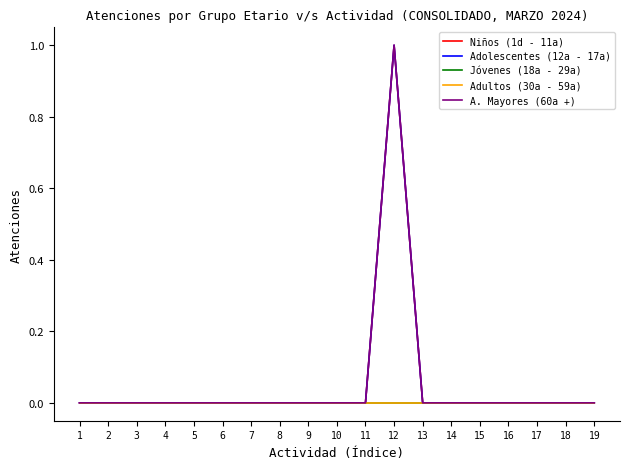

Reading left to right, what are all the values shown in this chart?

Niños (1d - 11a): 0	0	0	0	0	0	0	0	0	0	0	1	0	0	0	0	0	0	0
Adolescentes (12a - 17a): 0	0	0	0	0	0	0	0	0	0	0	1	0	0	0	0	0	0	0
Jóvenes (18a - 29a): 0	0	0	0	0	0	0	0	0	0	0	0	0	0	0	0	0	0	0
Adultos (30a - 59a): 0	0	0	0	0	0	0	0	0	0	0	0	0	0	0	0	0	0	0
A. Mayores (60a +): 0	0	0	0	0	0	0	0	0	0	0	1	0	0	0	0	0	0	0